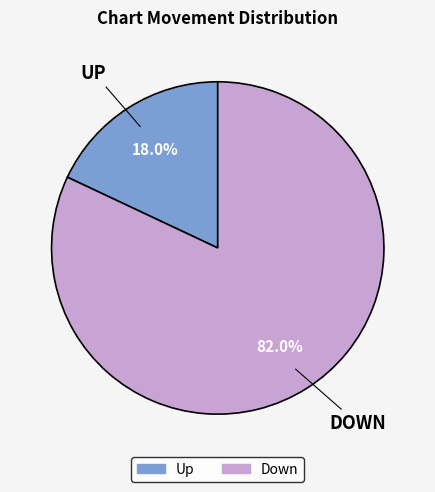

Is there any slice that represents more than half of the pie?

Yes